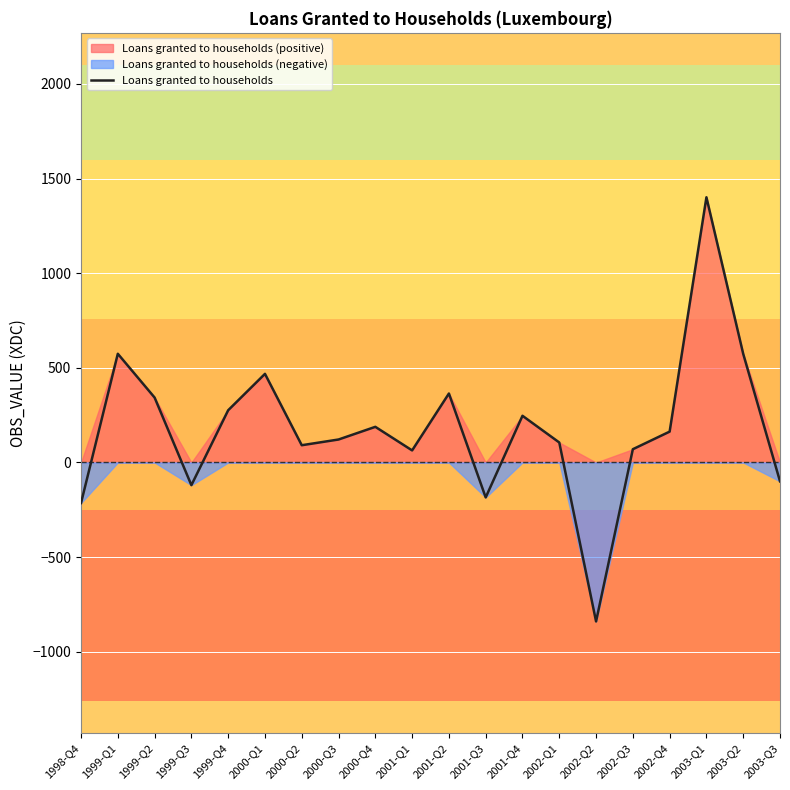

Where is the first local minimum?

1999-Q3